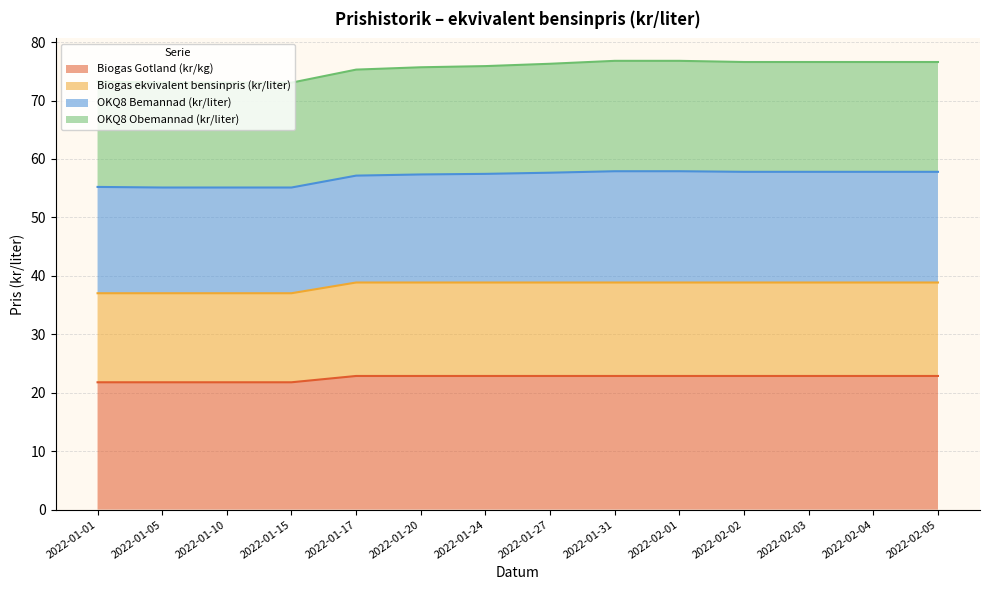

What is the sum of all Biogas Gotland (kr/kg) values?

315.9